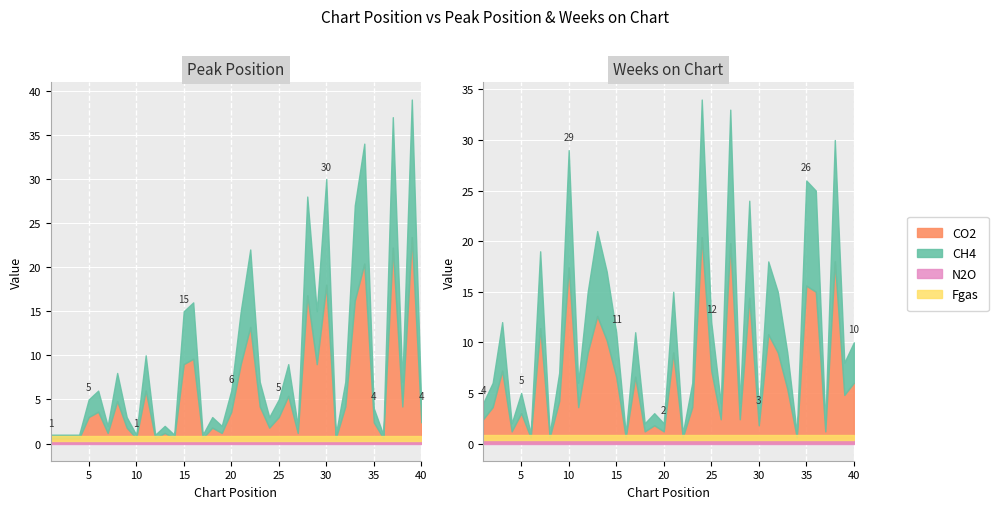

What is the value of the Peak Position point at the 40th from the left?

4